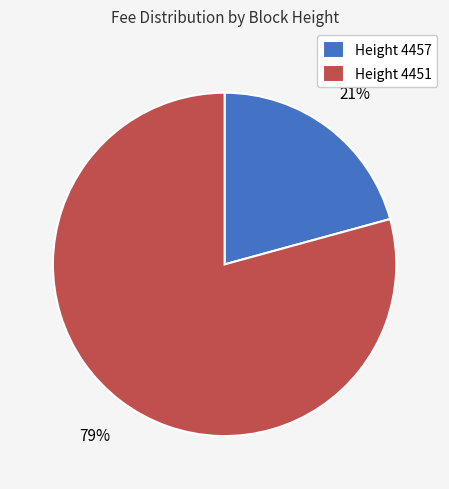

Do Height 4457 and Height 4451 together represent more than half of the pie?

Yes